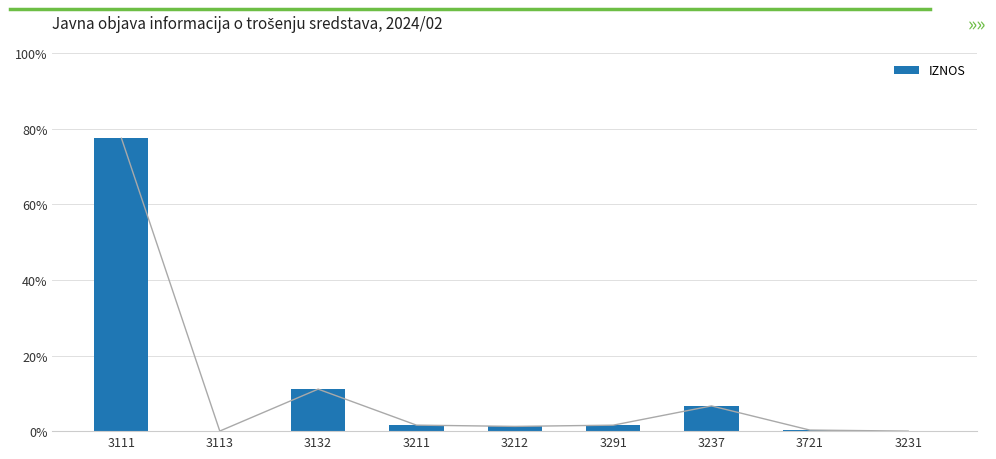

True or false: the data shows 48613.4 at 3111.

True